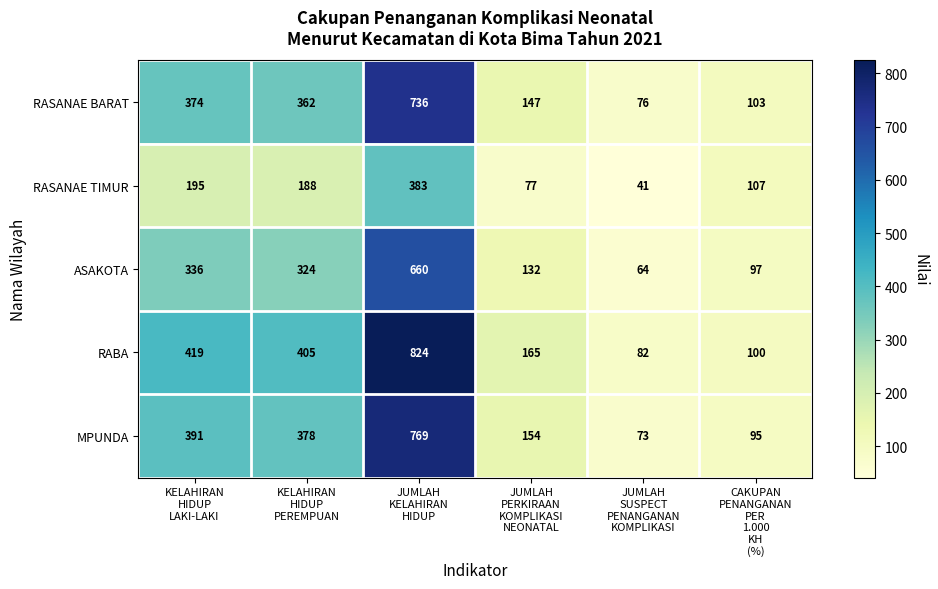

Which series has the largest range (max minus min)?

RABA